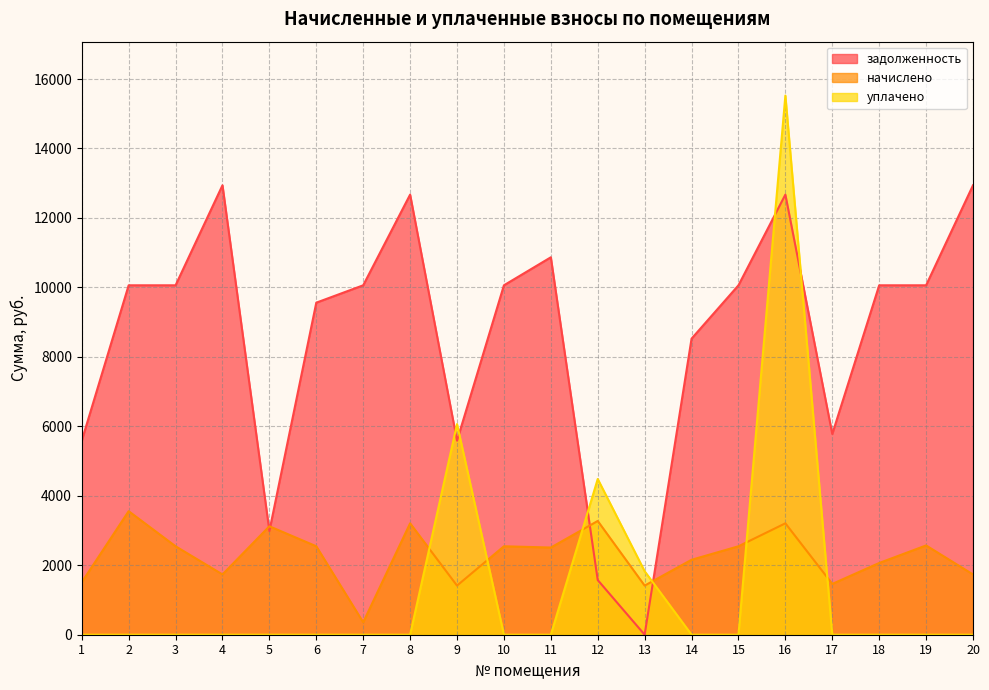

Which label corresponds to the smallest value in the chart?

13